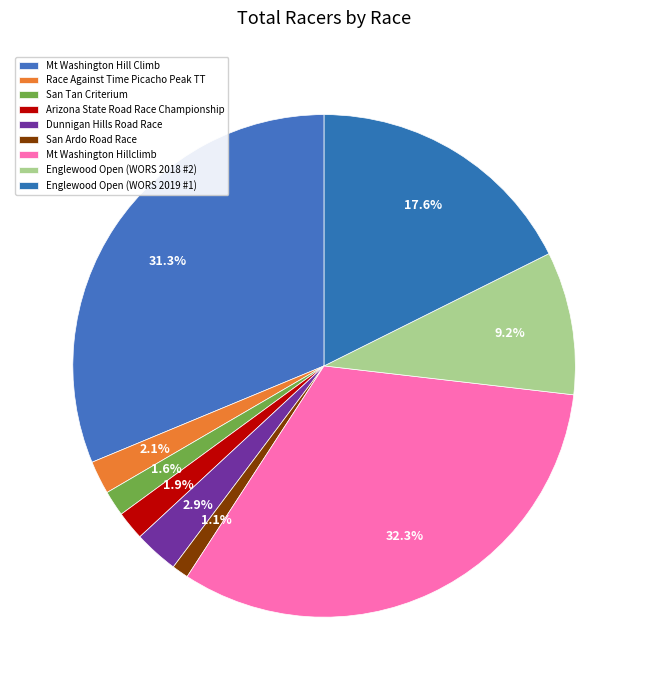

To the nearest percent, what is the difference between the largest and smallest slice percentages?

31%